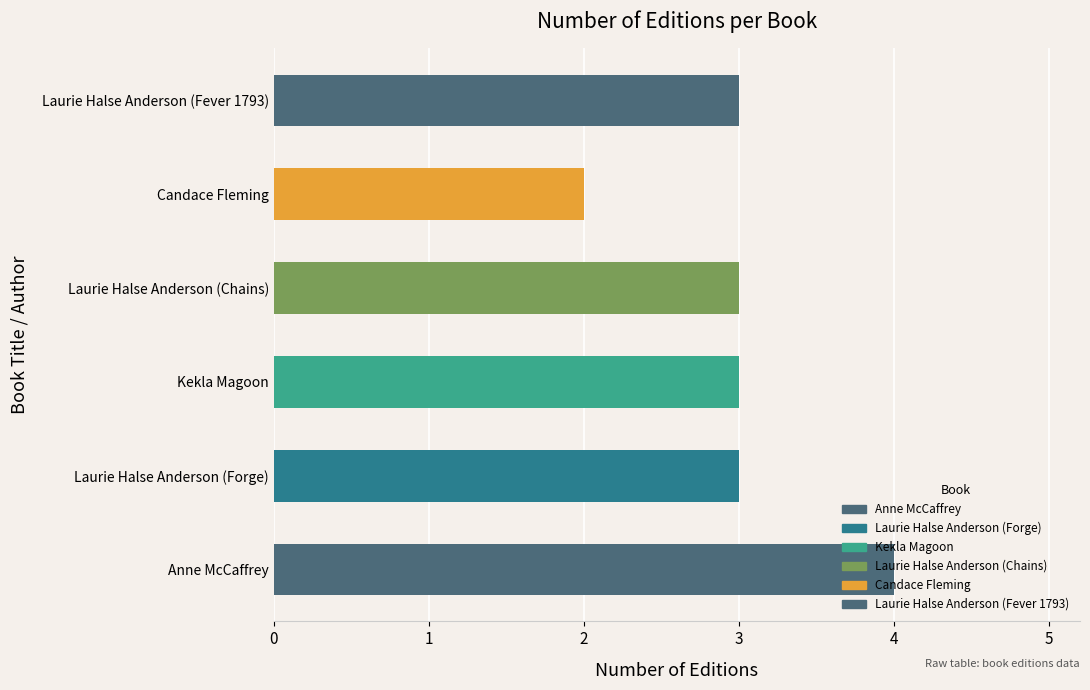

What is the greatest value displayed?

4